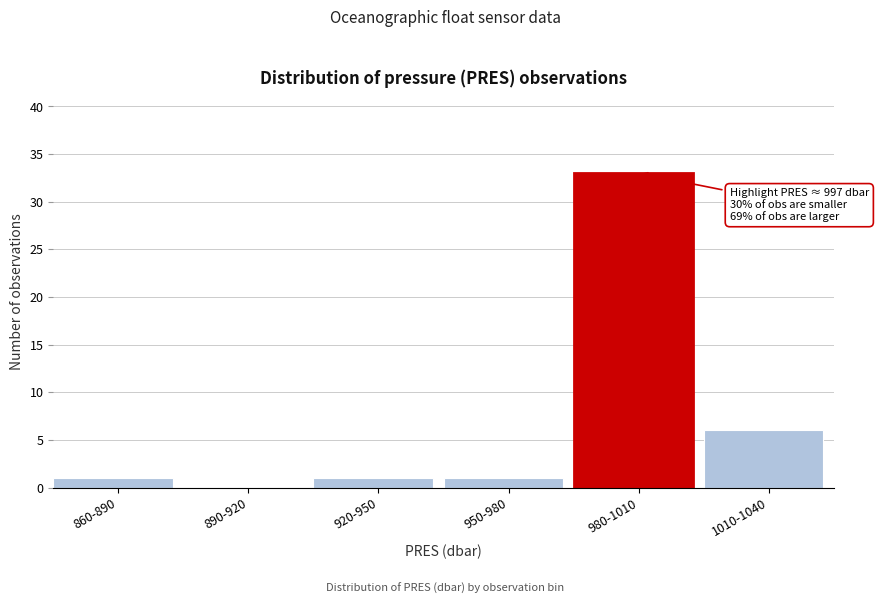

Reading left to right, what are all the values shown in this chart?

860-890=1	890-920=0	920-950=1	950-980=1	980-1010=33	1010-1040=6